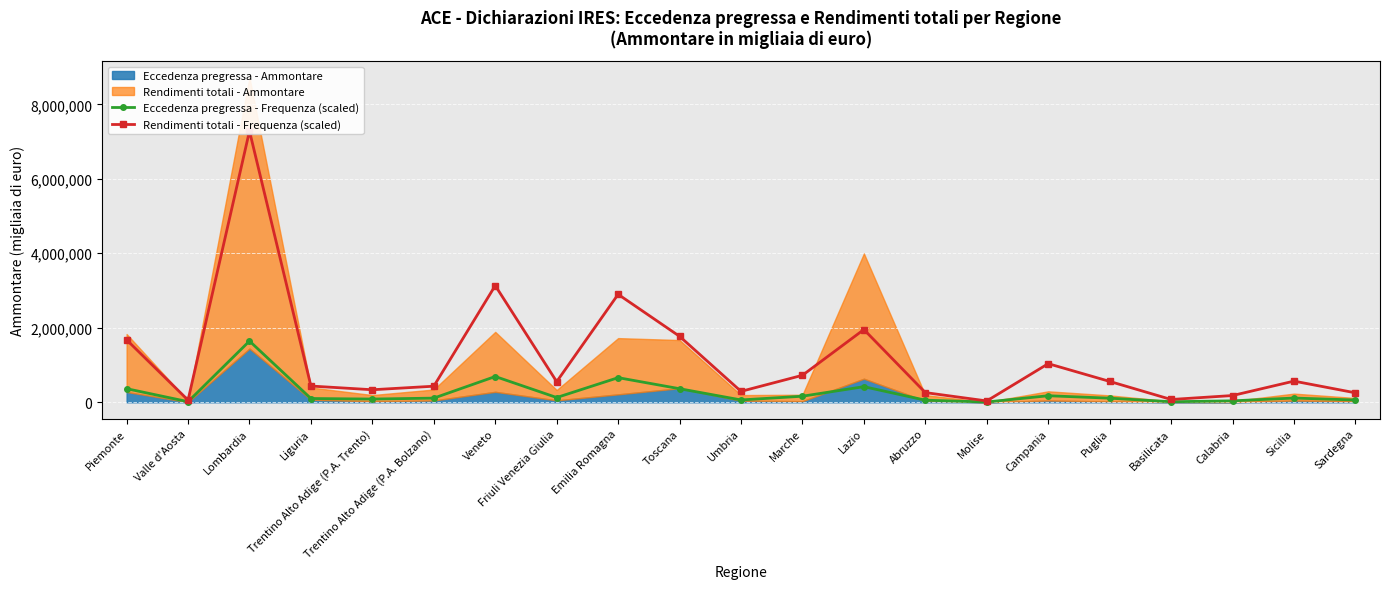

What is the total value across all series at Sardegna?

314483.5